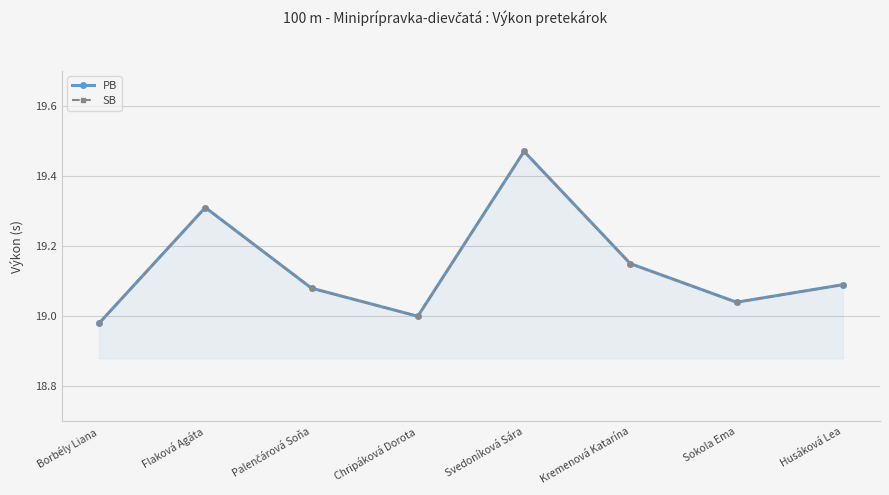

Is it true that SB equals 33.4 at Svedoníková Sára?

False